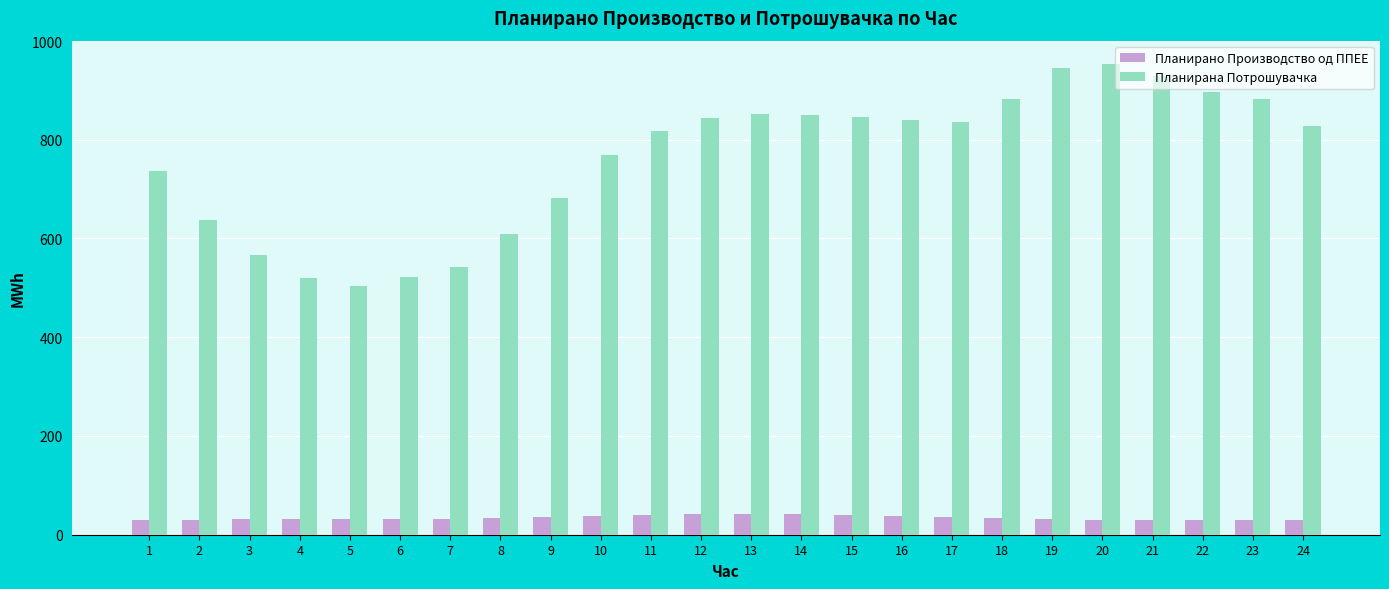

Between 5 and 16, which series saw the biggest shift?

Планирана Потрошувачка